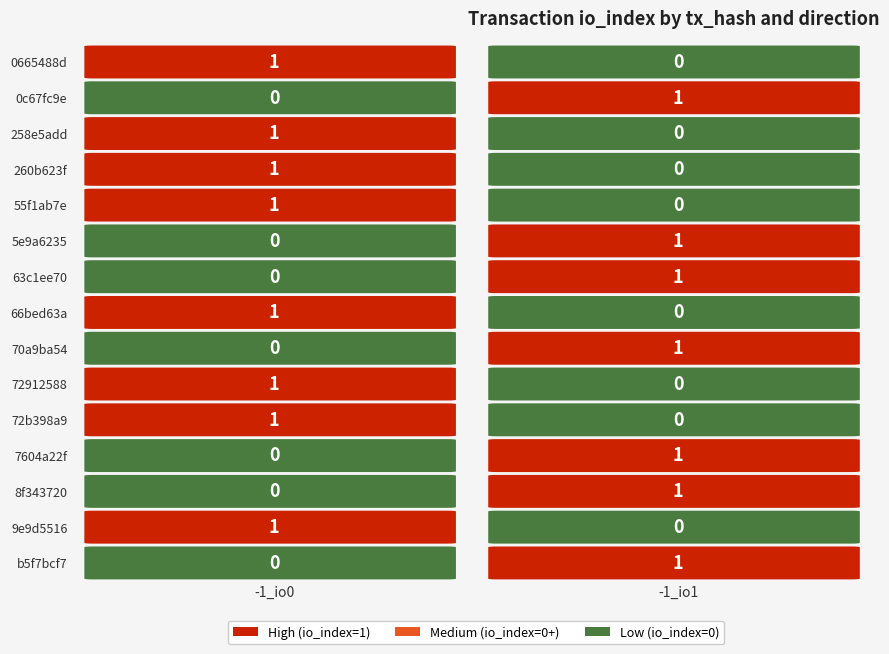

Reading left to right, what are all the values shown in this chart?

0665488d: 1	0
0c67fc9e: 0	1
258e5add: 1	0
260b623f: 1	0
55f1ab7e: 1	0
5e9a6235: 0	1
63c1ee70: 0	1
66bed63a: 1	0
70a9ba54: 0	1
72912588: 1	0
72b398a9: 1	0
7604a22f: 0	1
8f343720: 0	1
9e9d5516: 1	0
b5f7bcf7: 0	1